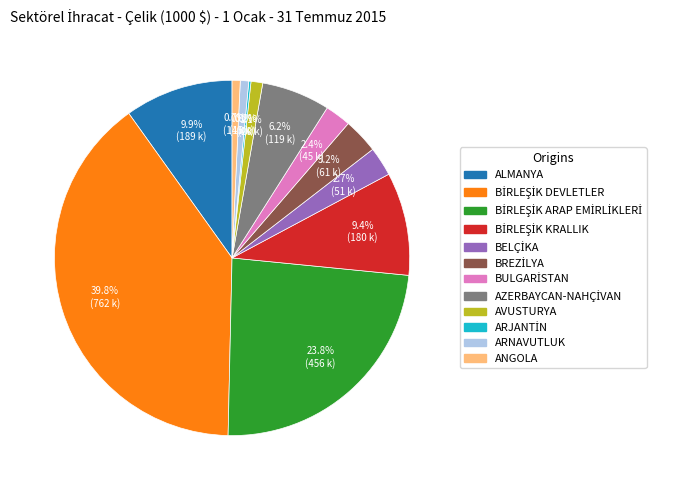

What percentage is NOT represented by ANGOLA?

99.3%